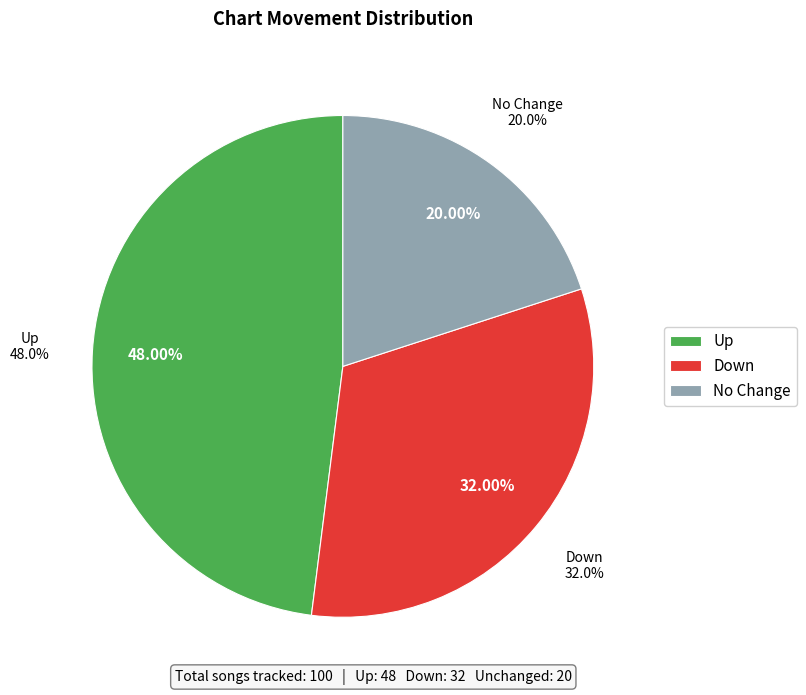

Is up the majority of the pie?

No